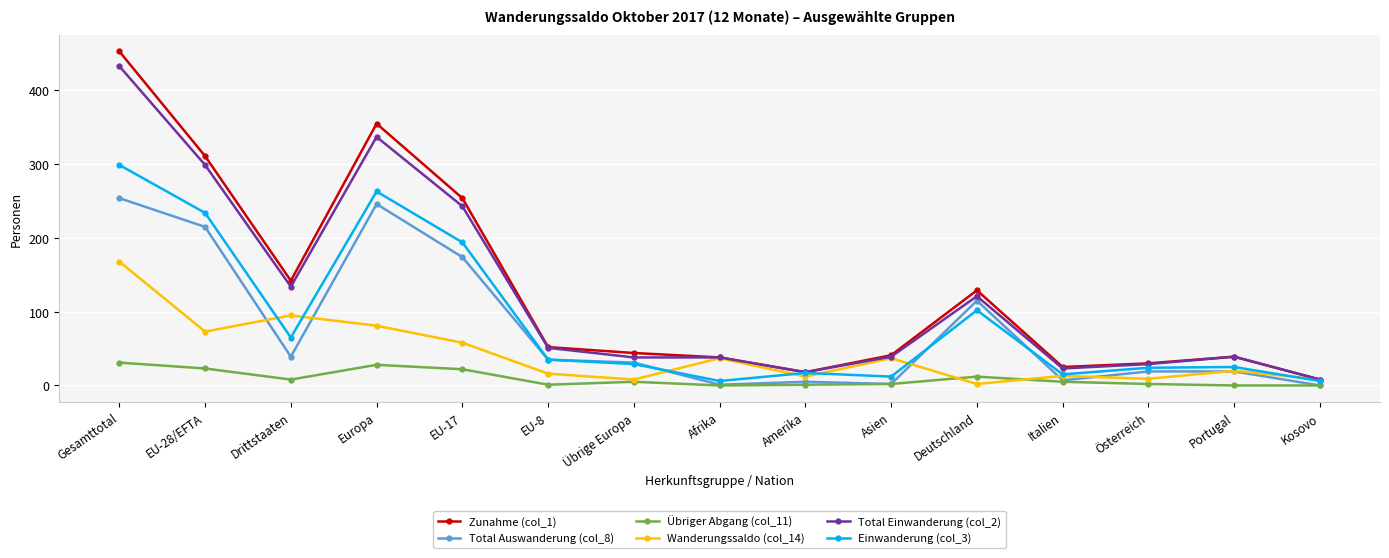

Which series has the widest spread of values?

Zunahme (col_1)